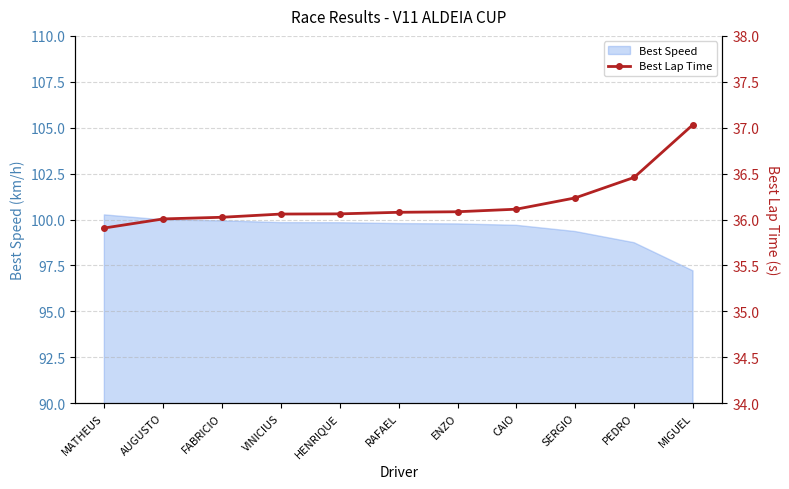

What is the average value?

36.2